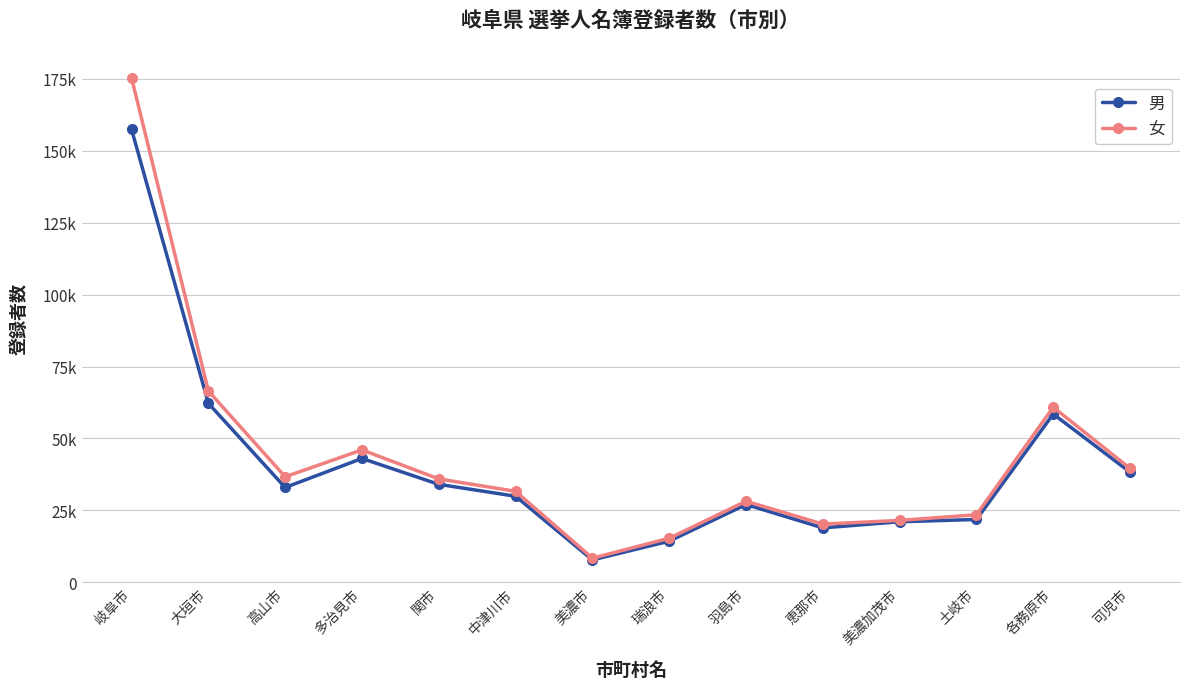

Which series has the largest total across all categories?

女